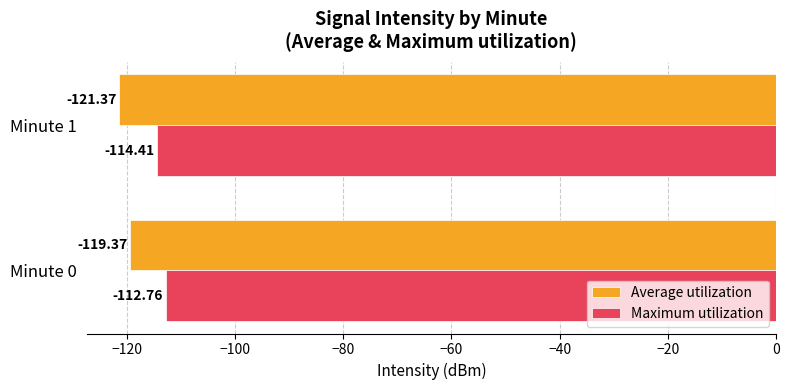

What is the total value across all series at Minute 1?

-235.8